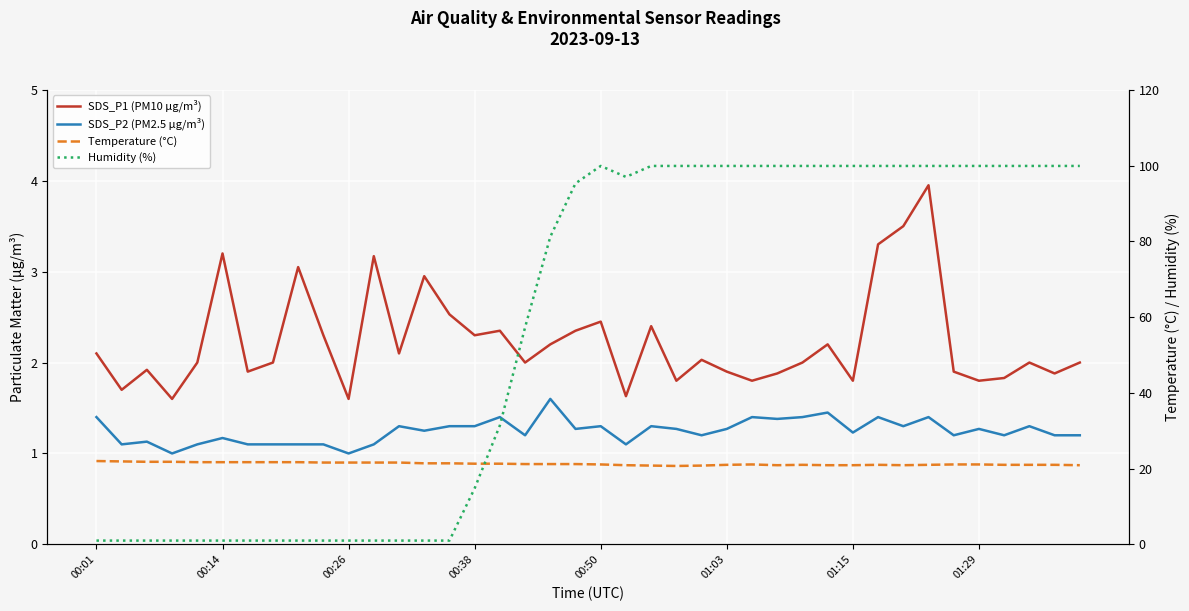

Does the chart display data point markers on the line(s)?

No